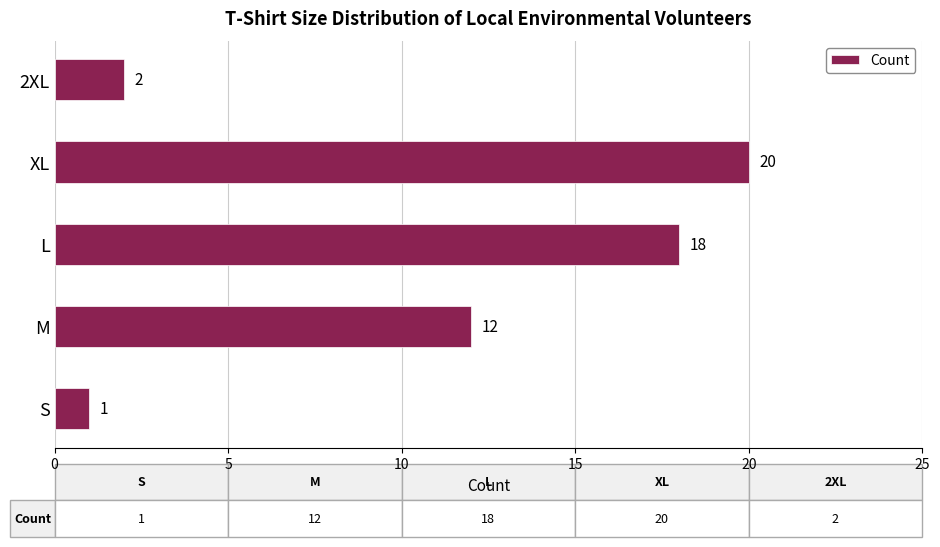

What is the average value?

11